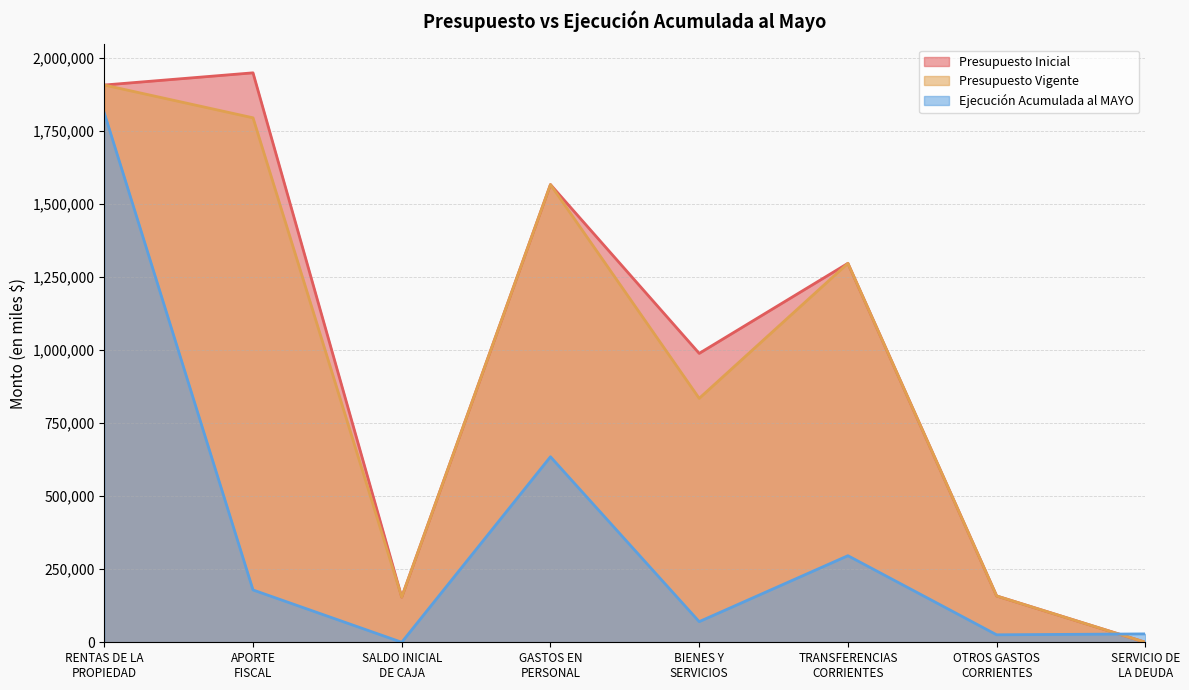

What value does the Presupuesto Inicial series have at BIENES Y
SERVICIOS, to the nearest 10?

988660